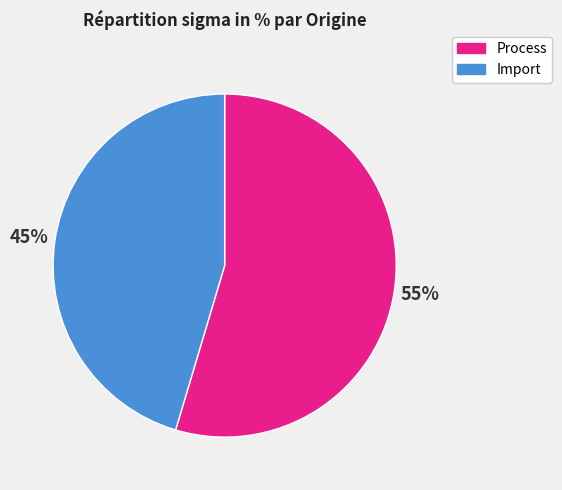

Do Import and Process together represent more than half of the pie?

Yes